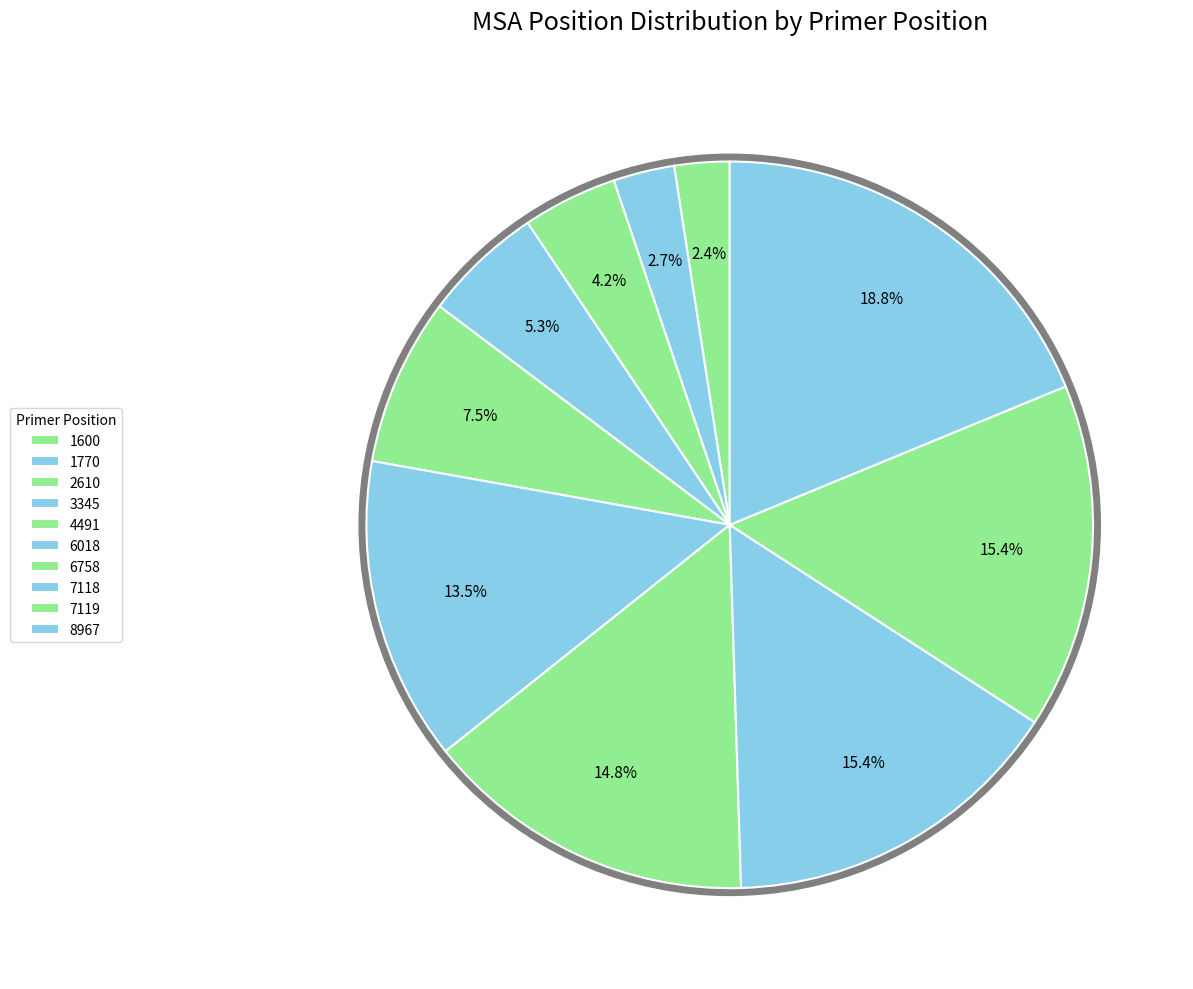

What is the total percentage of 4491 and 1600?

9.9%